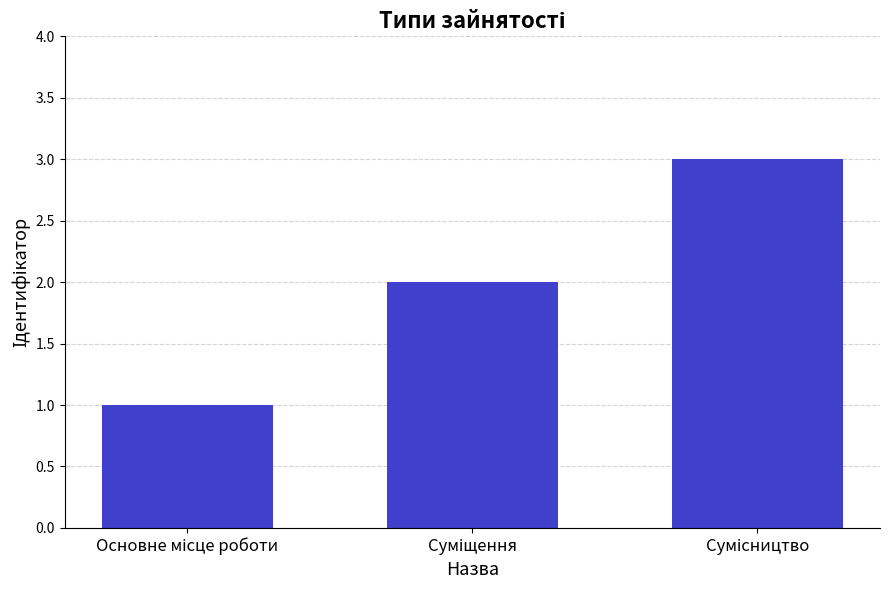

What is the sum of all values?

6